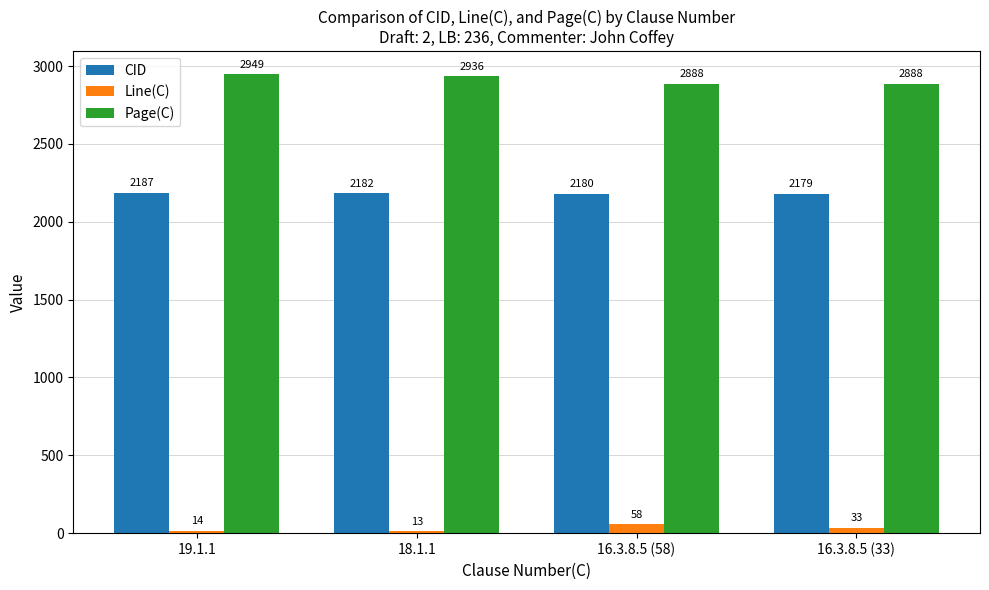

True or false: Page(C) has a value of 2936 at 18.1.1.

True